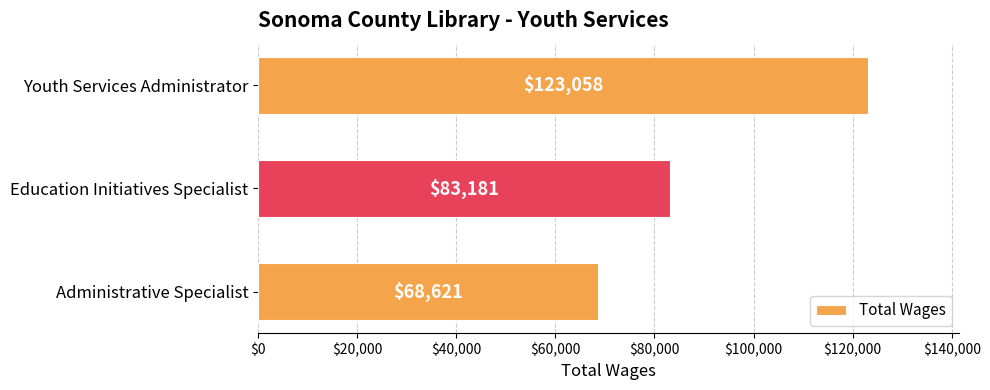

What is the value of the 3rd bar from the top?

68621